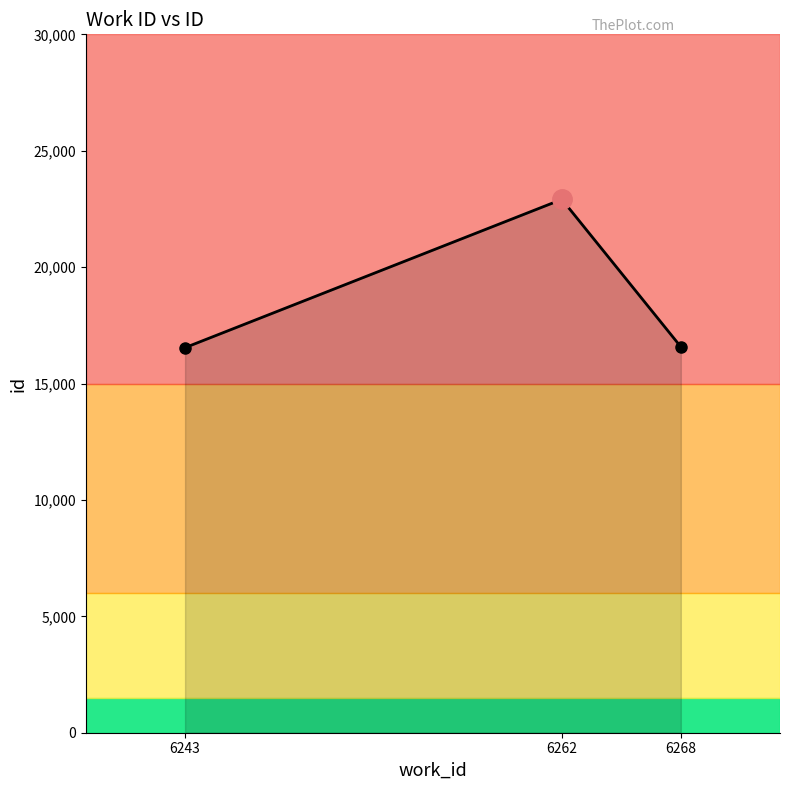

What is the maximum value shown in the chart?

22910